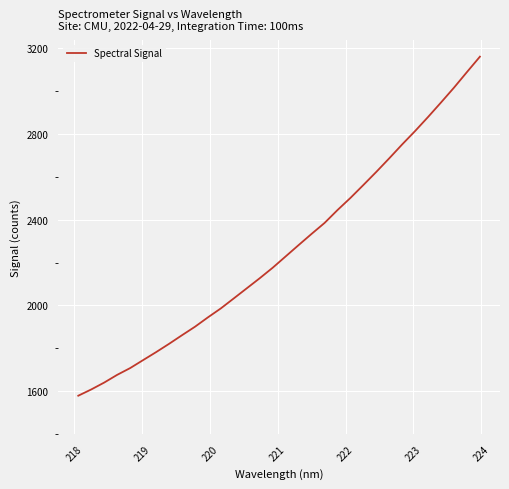

What is the greatest value displayed?

3159.4